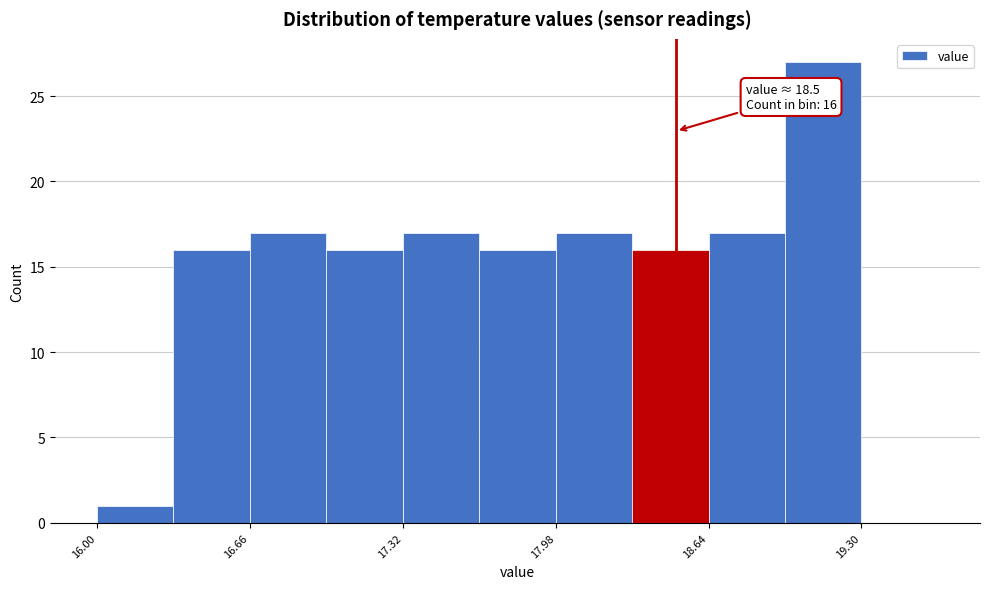

Read against the x-axis, roughly where is the centre of the tallest bar?

19.1